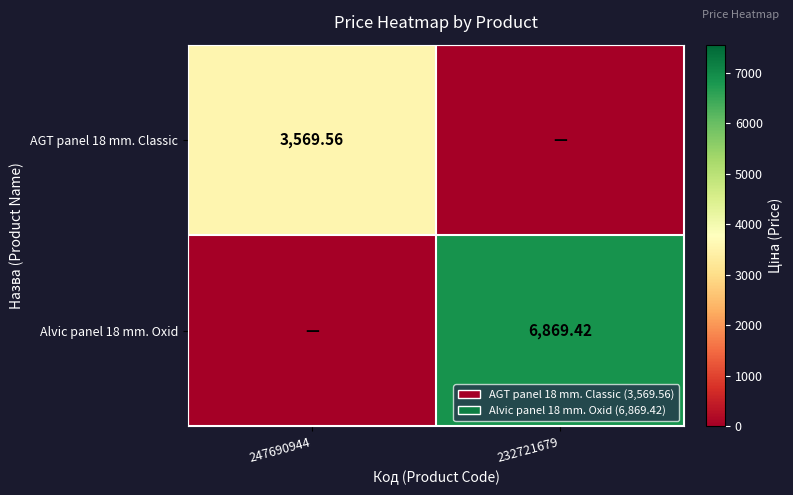

At how many categories does at least one series exceed 4675?

1